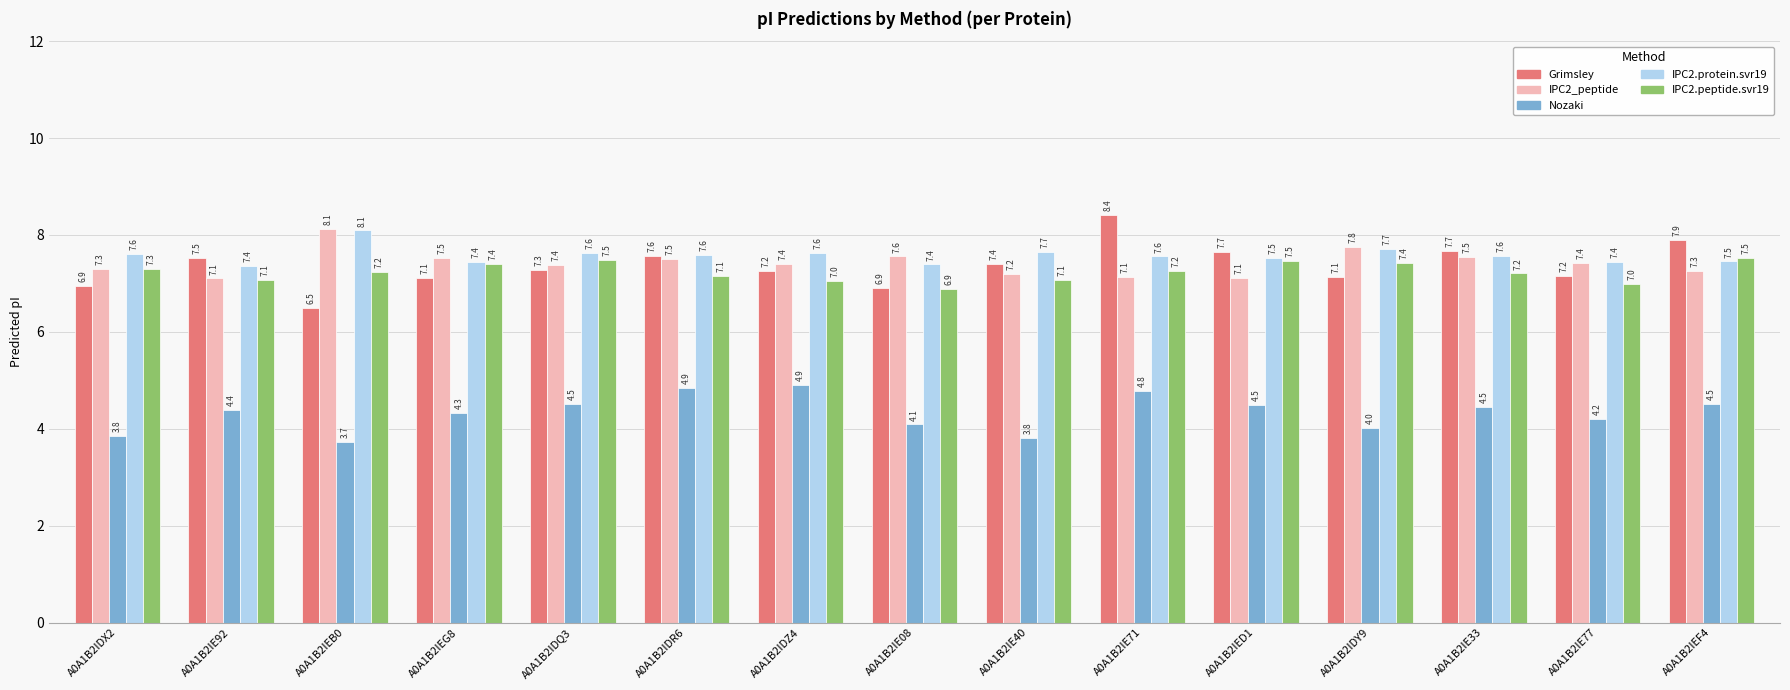

Is the value of Nozaki at A0A1B2IDR6 greater than the value of IPC2_peptide at A0A1B2IE92?

No